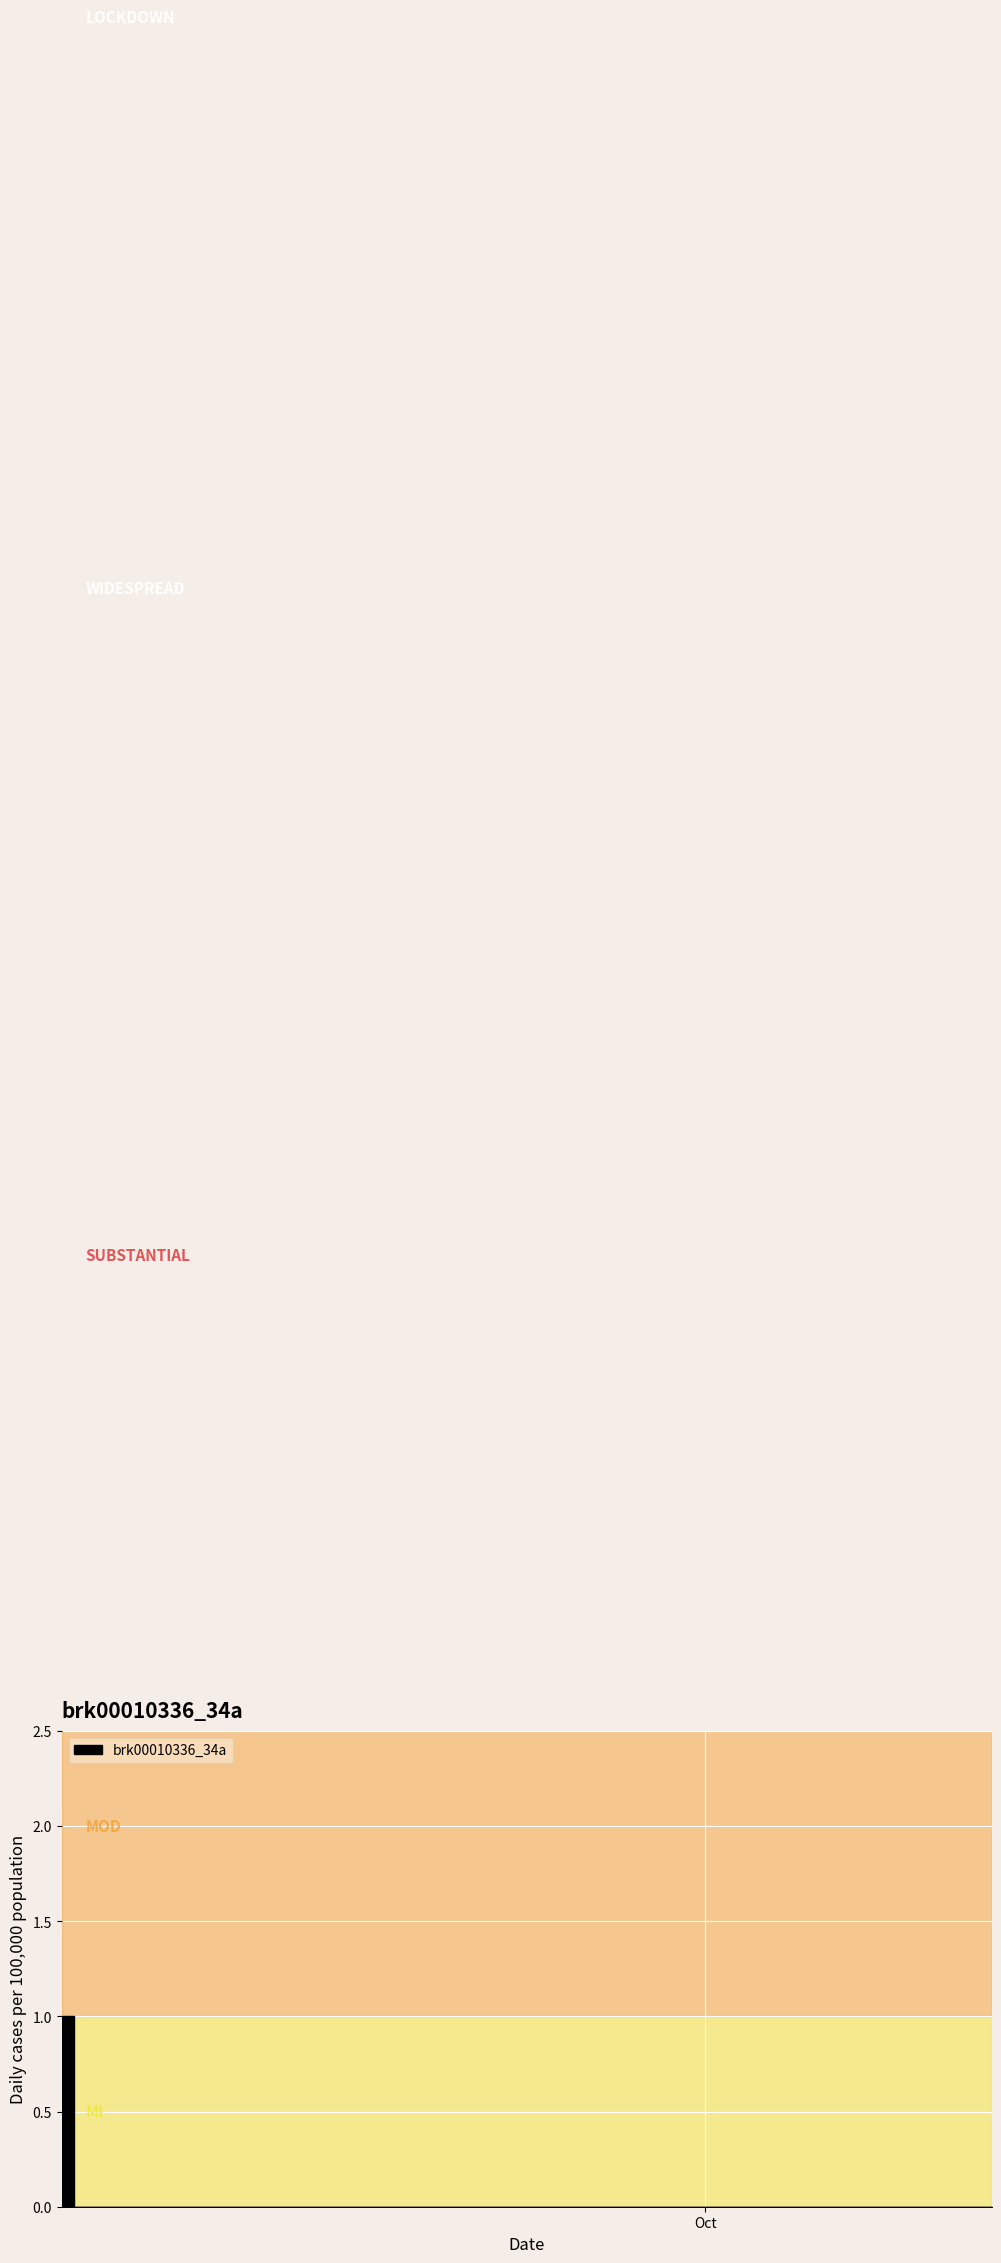

Is it true that the value at 2022-09-17 is 1?

False